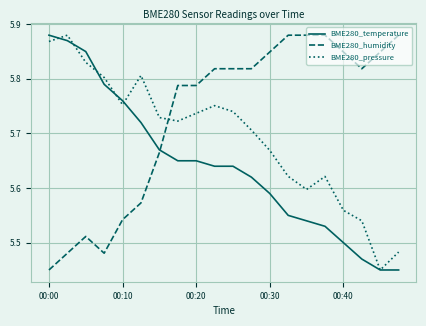

Which series has the largest total across all categories?

BME280_humidity